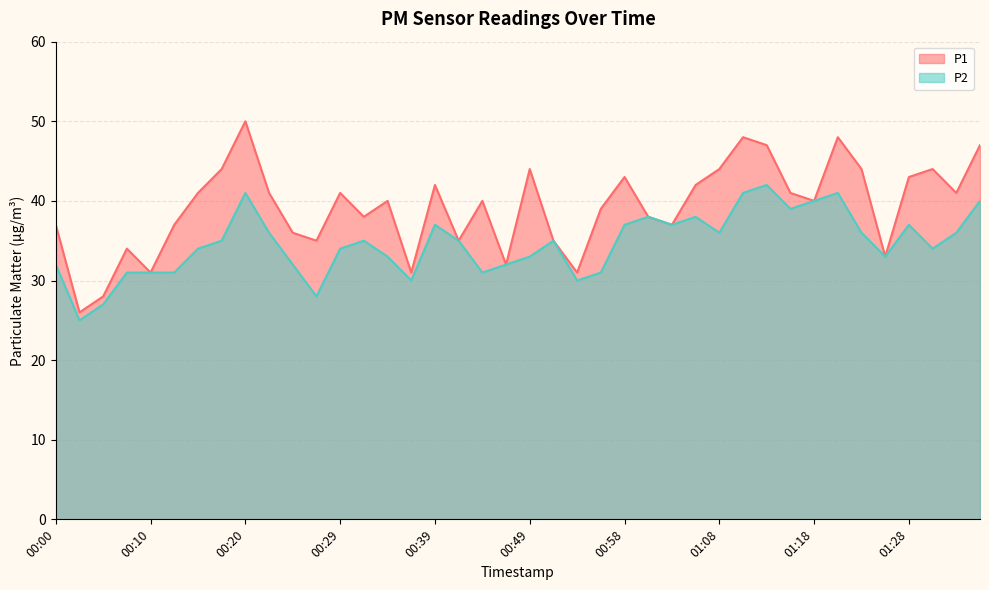

At which category is the sum across all series the highest?

00:20